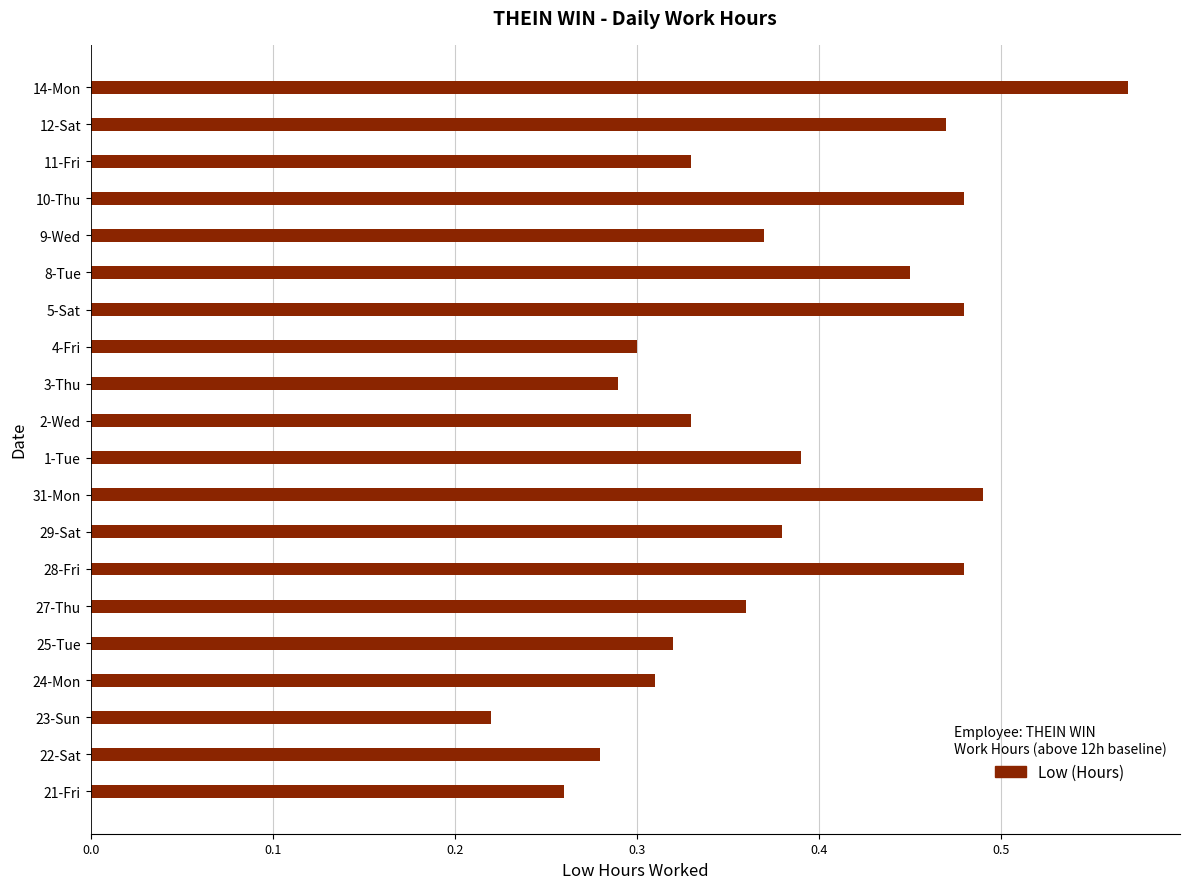

What is the sum of the values at 5-Sat and 12-Sat?

1.0